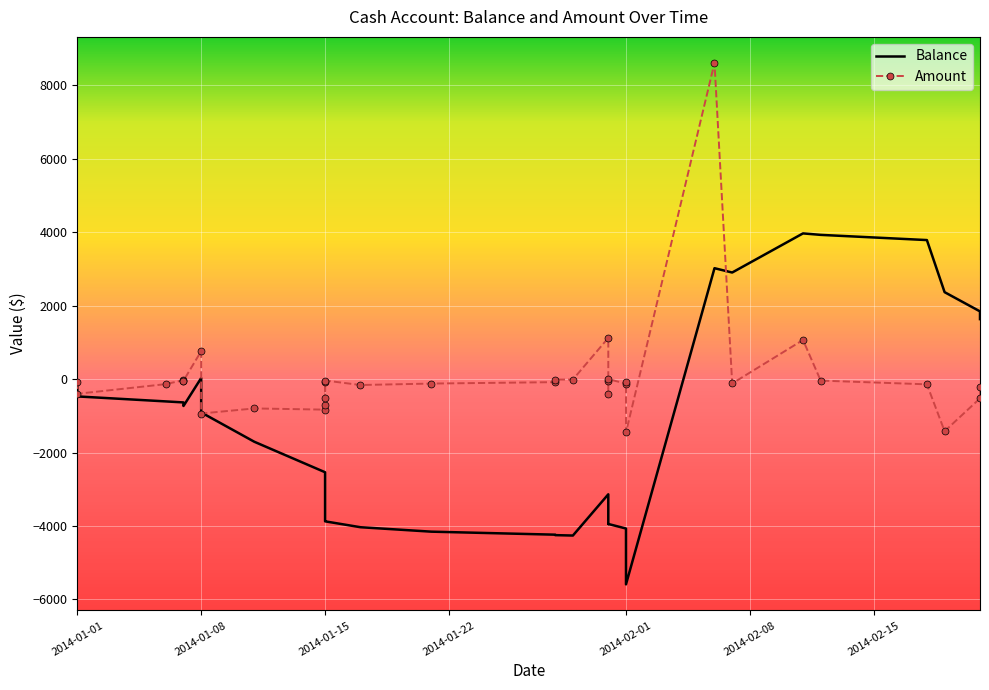

Which series changed the most between 2014-01-15 and 2014-01-15?

Balance